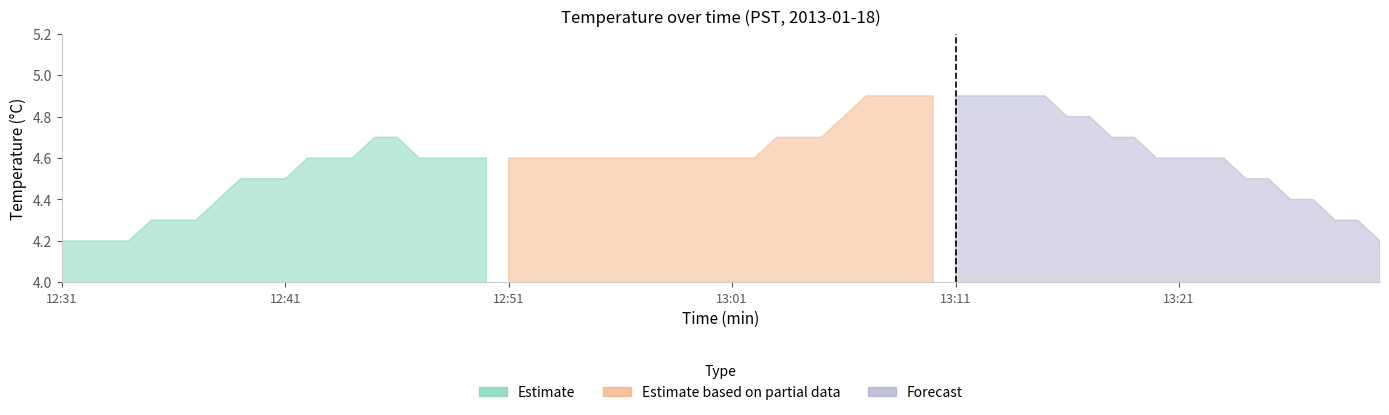

True or false: Estimate based on partial data and Forecast intersect in this chart.

False